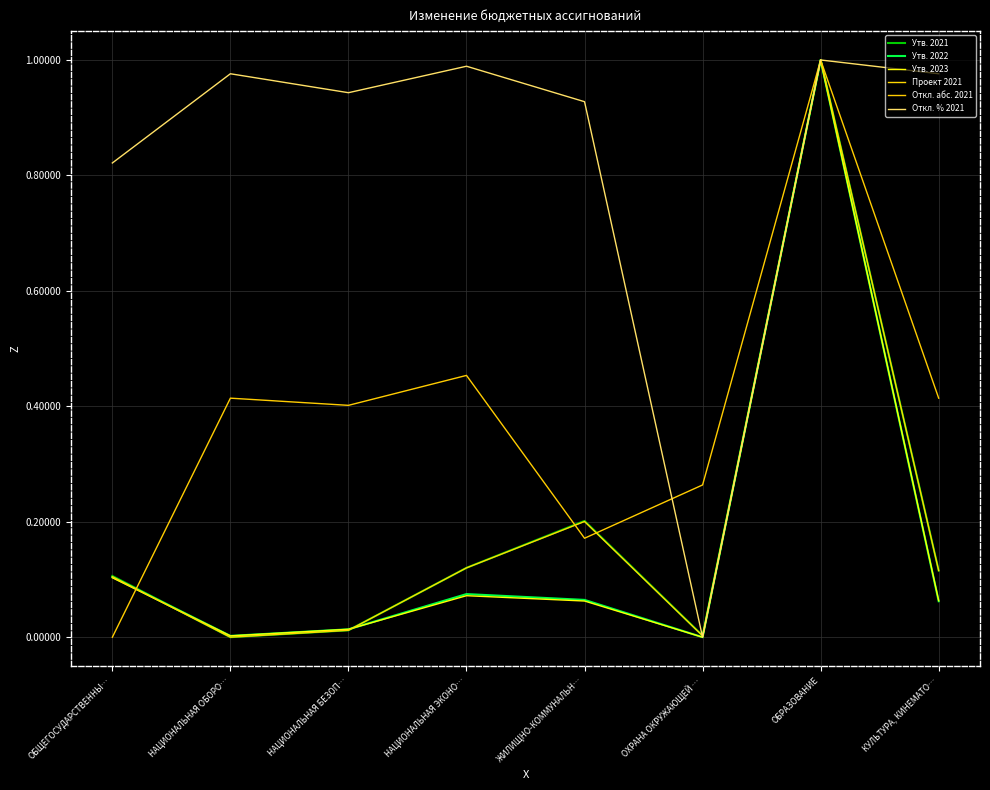

Is this an area chart (filled region under the line)?

No